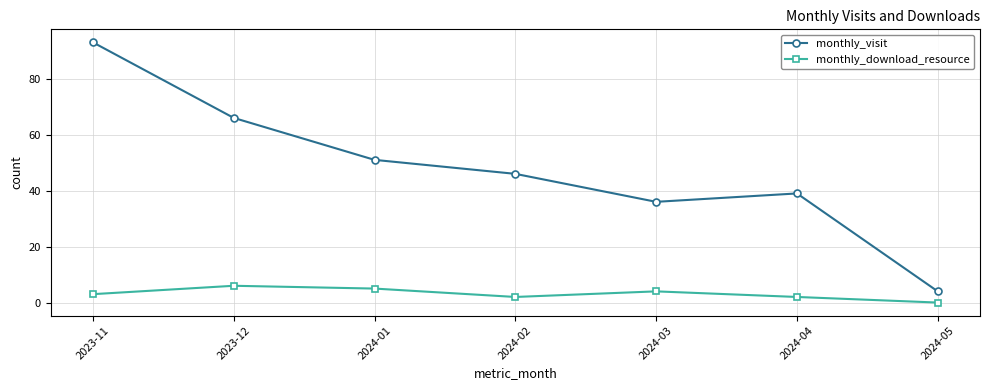

What is the greatest value displayed?

93